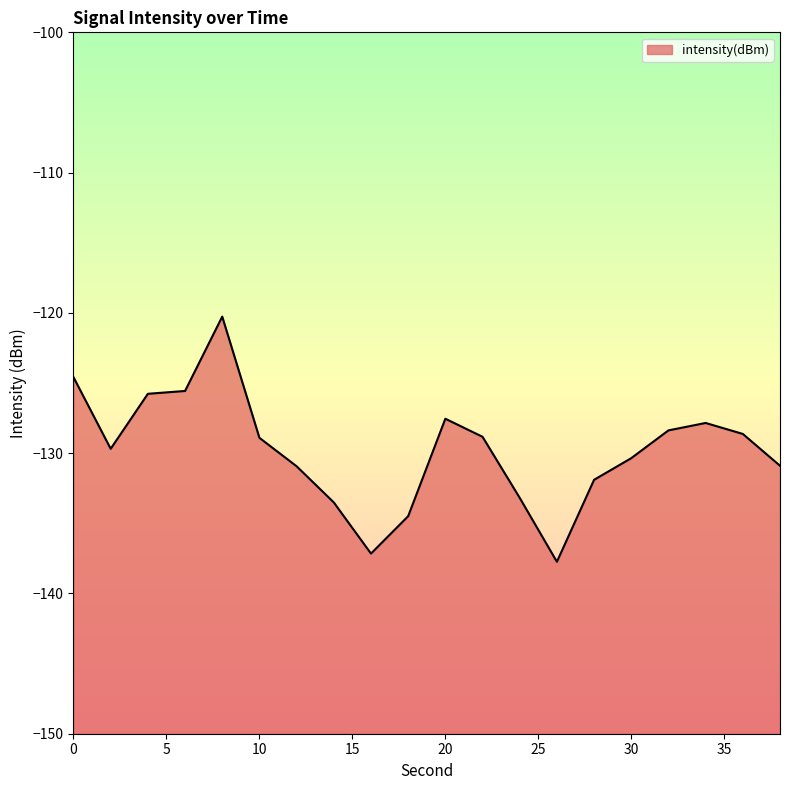

Rank the categories by value from lowest to highest.

26, 16, 18, 14, 24, 28, 12, 38, 30, 2, 10, 22, 36, 32, 34, 20, 4, 6, 0, 8